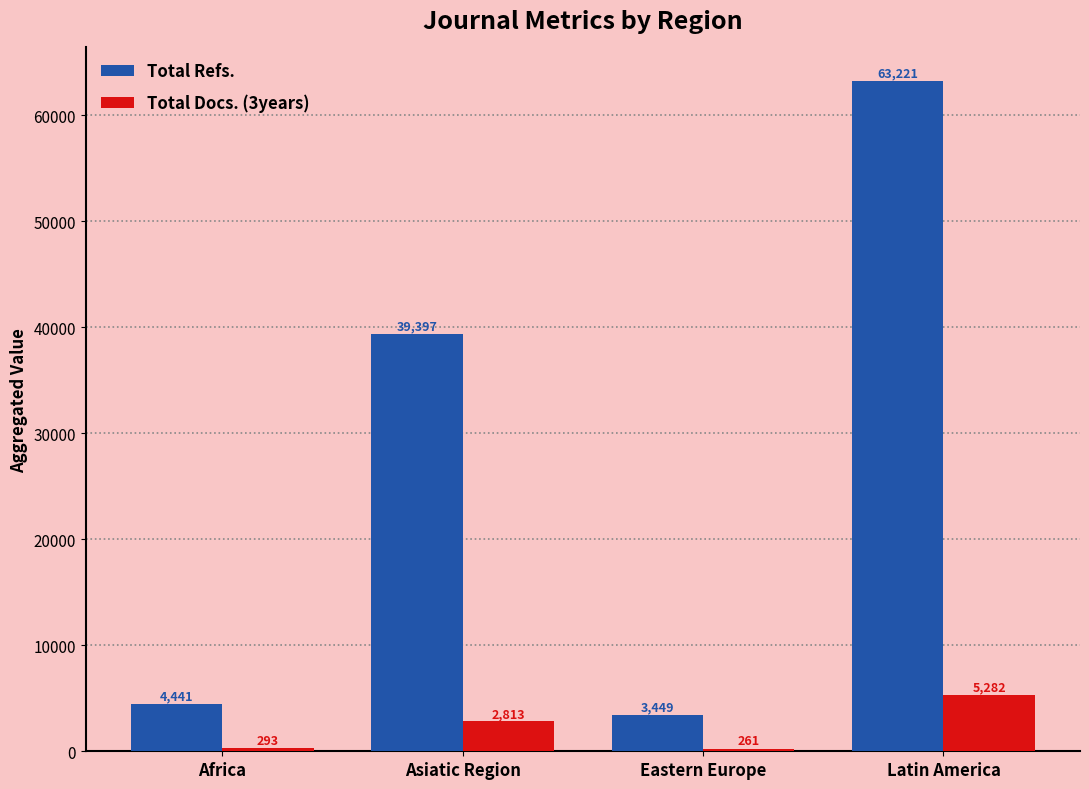

What is the value of the Total Docs. (3years) bar at the 1st from the left?

293